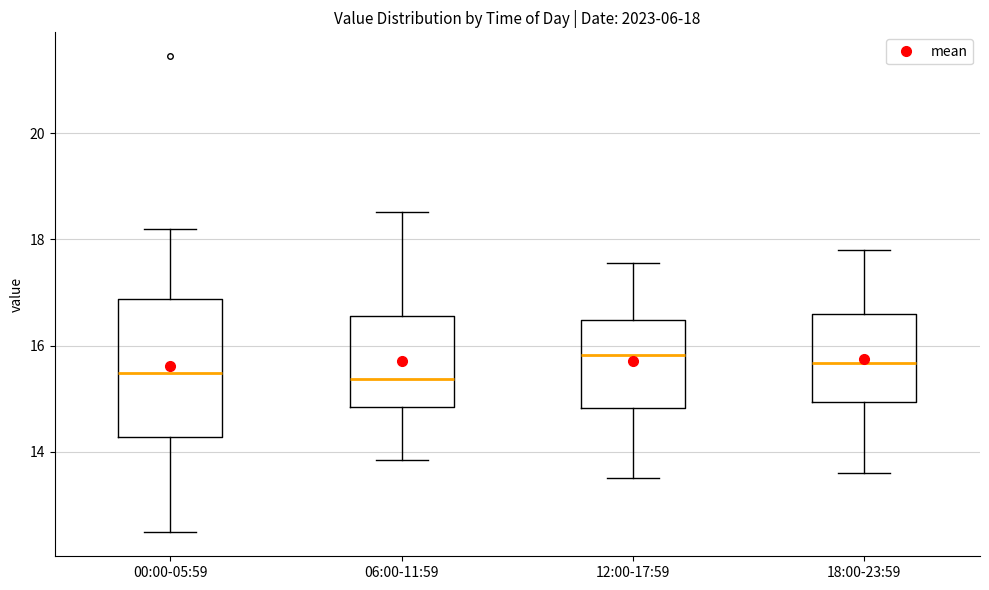

Comparing the boxes themselves (not the whiskers), which one is the tallest?

00:00-05:59